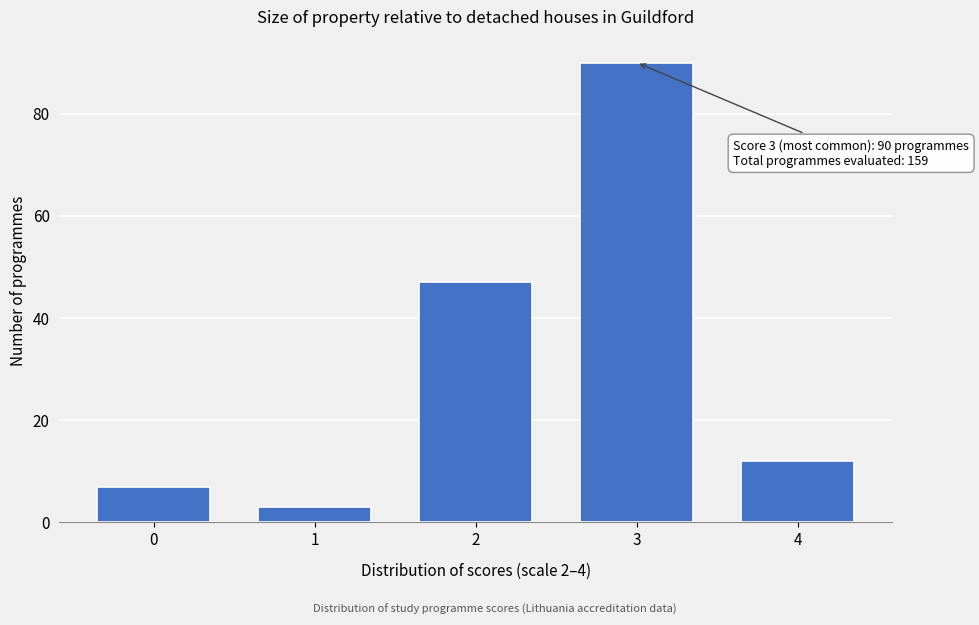

Reading right to left, extract all data points from this chart.

12	90	47	3	7